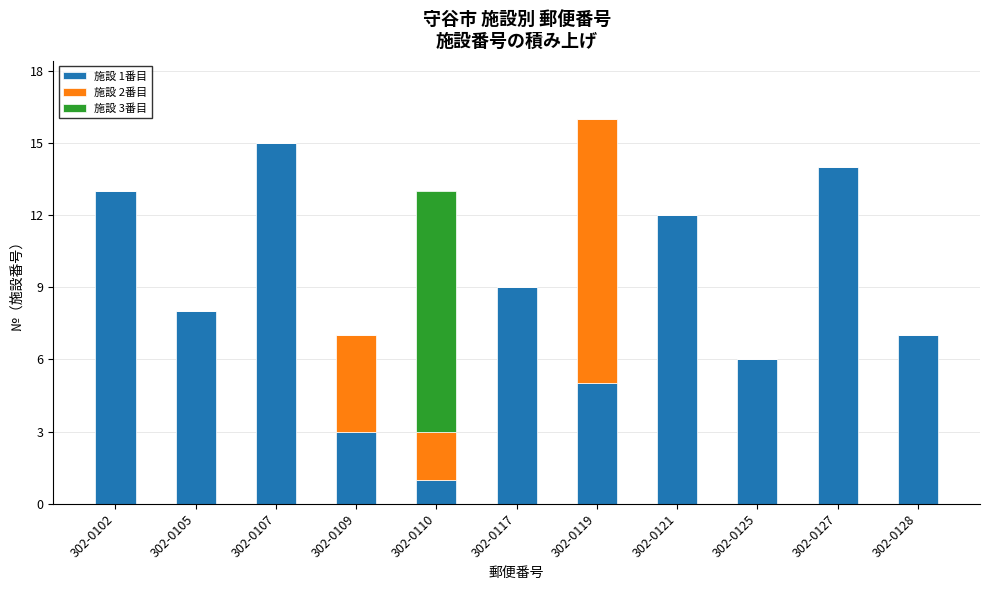

True or false: 施設 1番目 has a value of 9 at 302-0117.

True